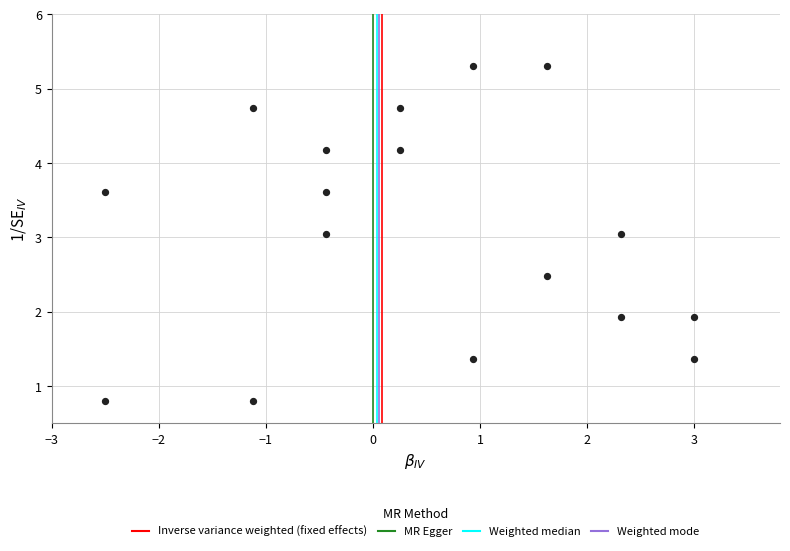

What is the range of Y values (max minus min)?

4.5